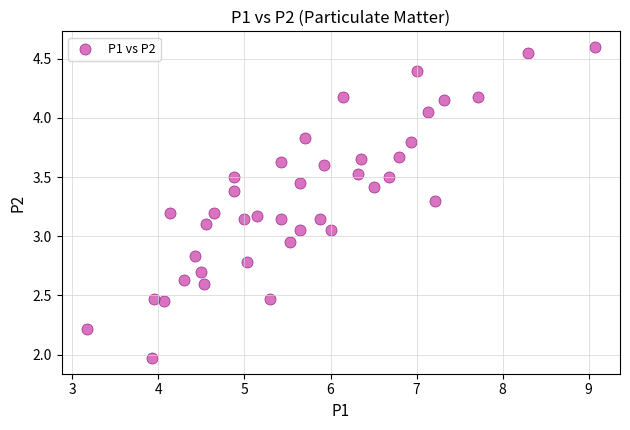

What is the range of X values (max minus min)?

5.9